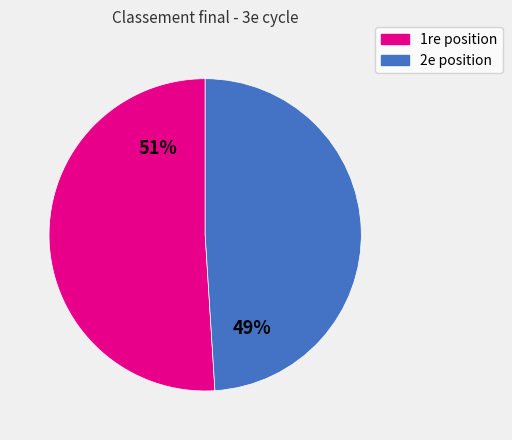

What percentage is the 2e position slice, to the nearest percent?

49%